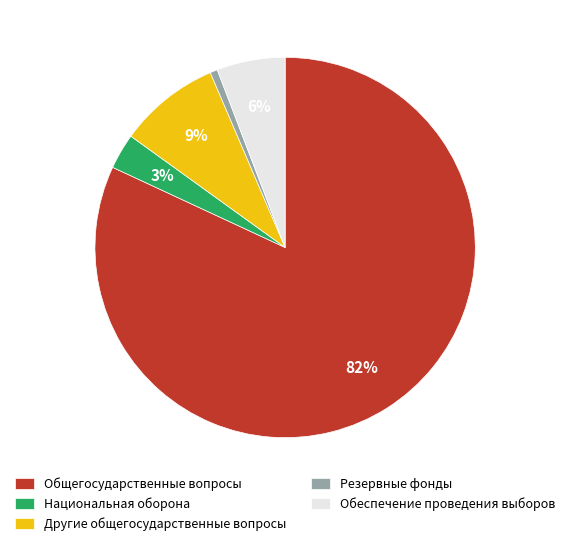

What is the smallest slice in the pie chart?

Резервные фонды